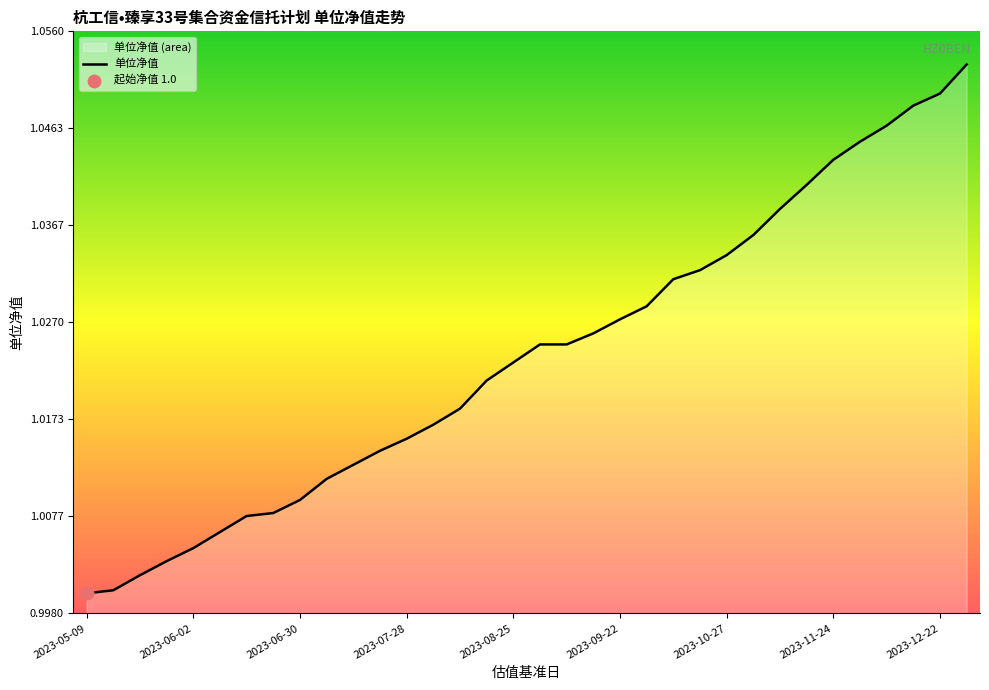

The value at 2023-08-25 is 0.6. True or false?

False